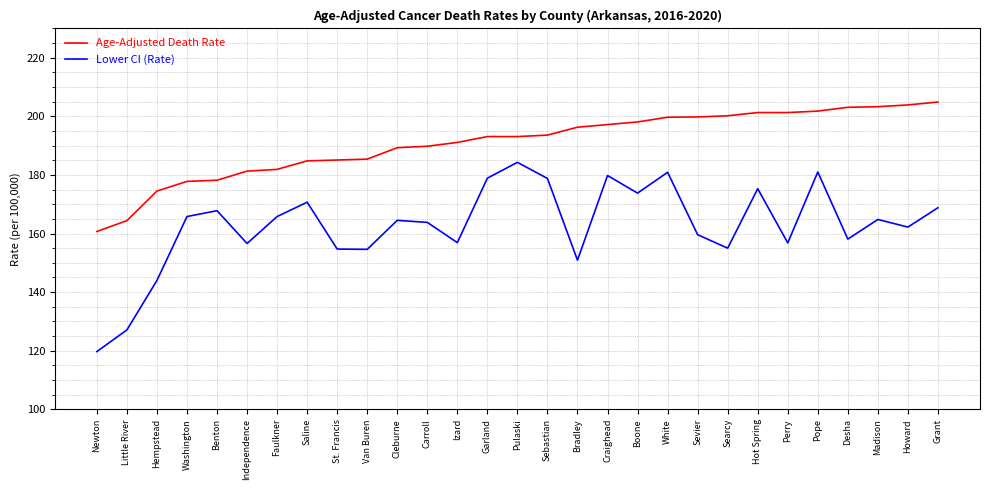

What position from the left is St. Francis?

9